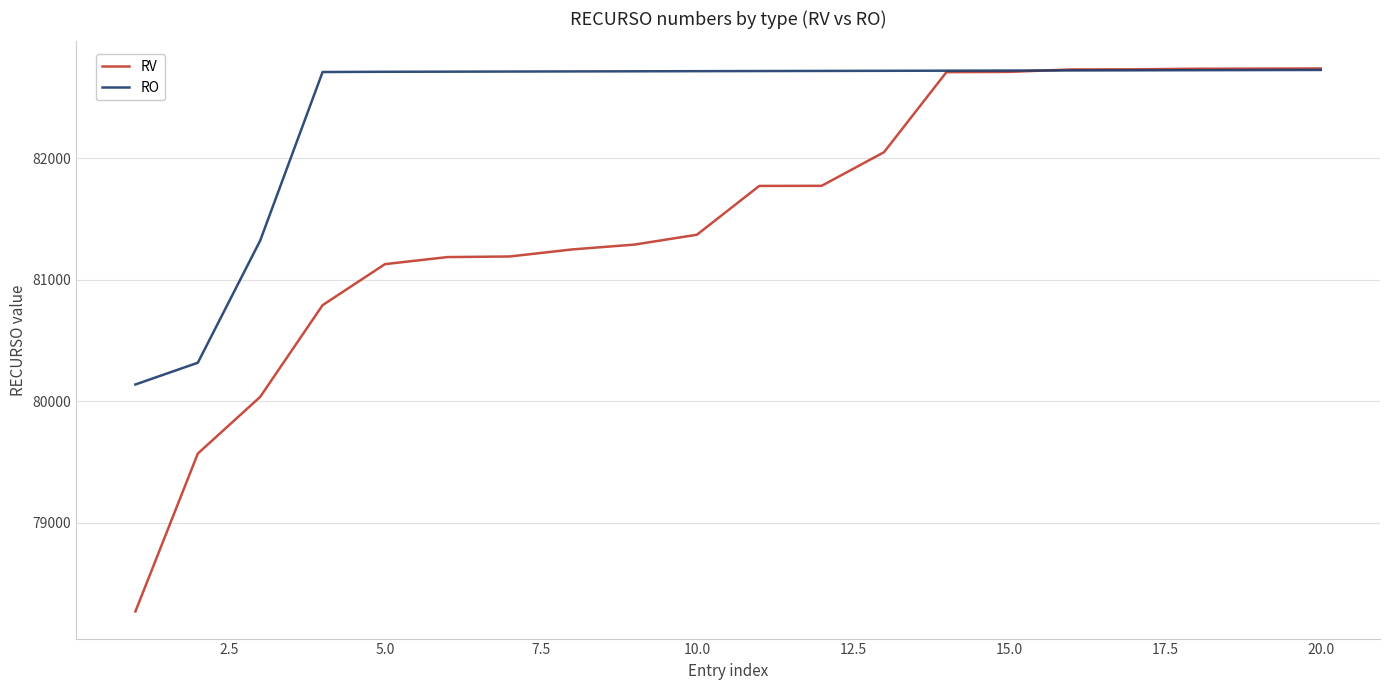

Which series has the widest spread of values?

RV